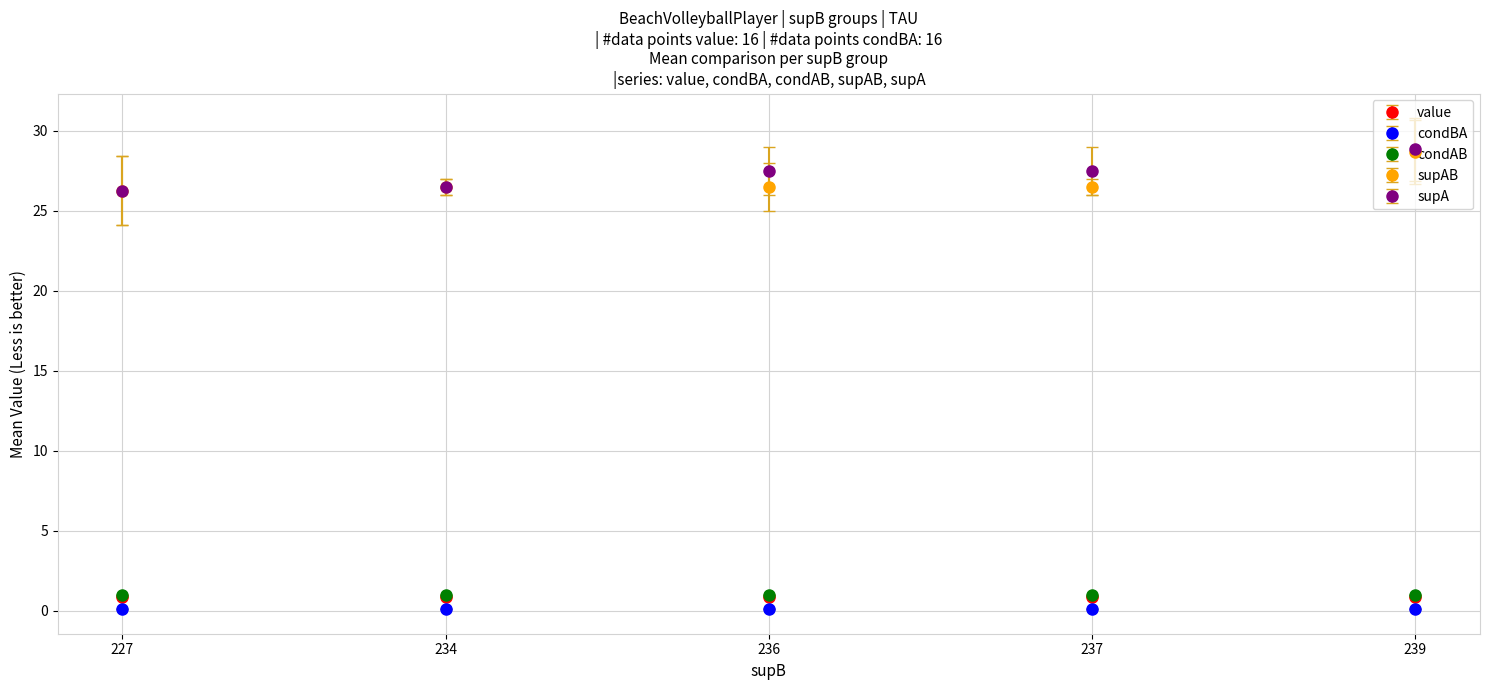

What is the value of the condAB point at the 4th from the left?

1.0